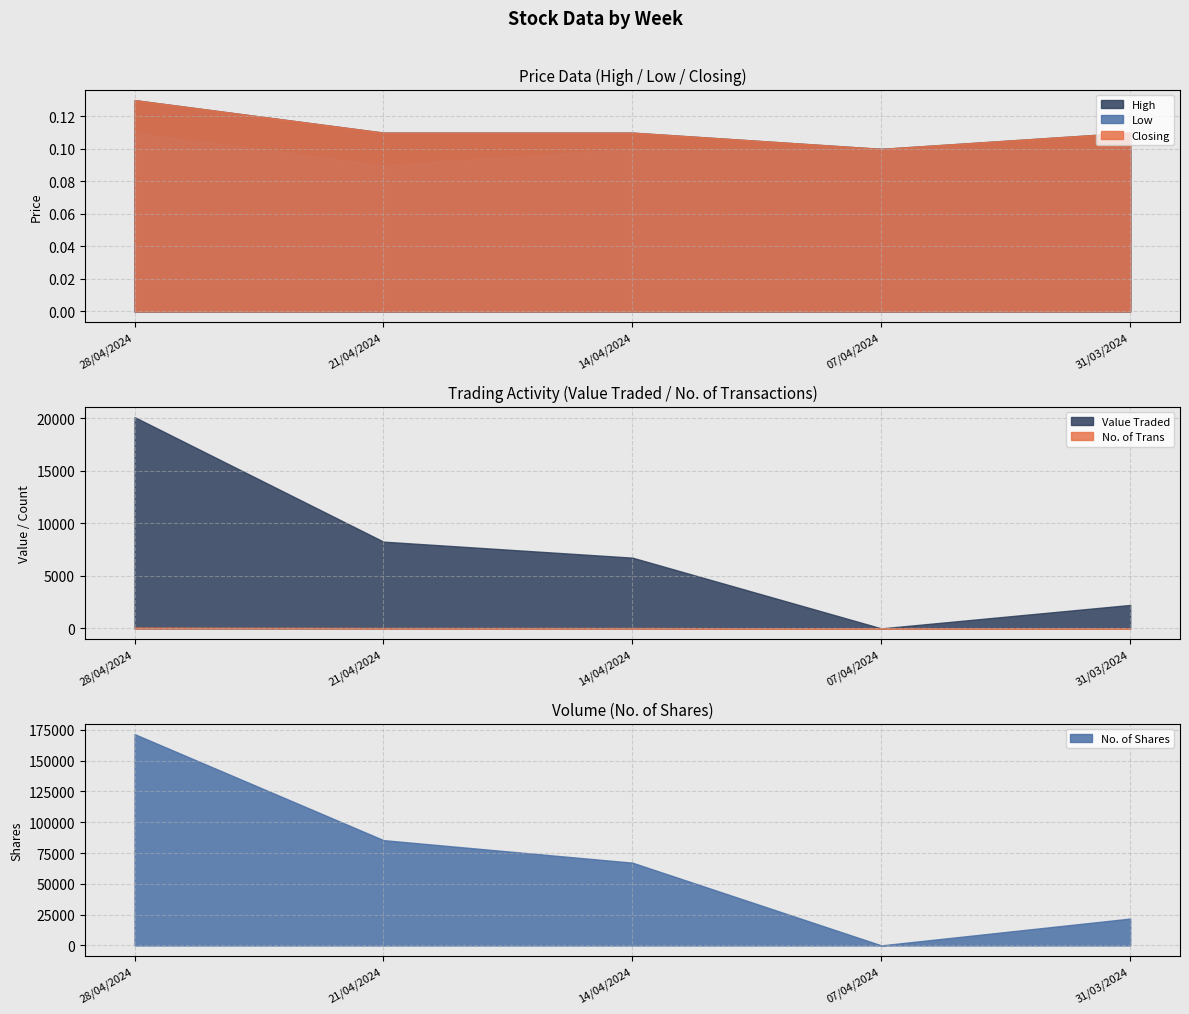

Is it true that Value Traded equals 2234 at 31/03/2024?

True